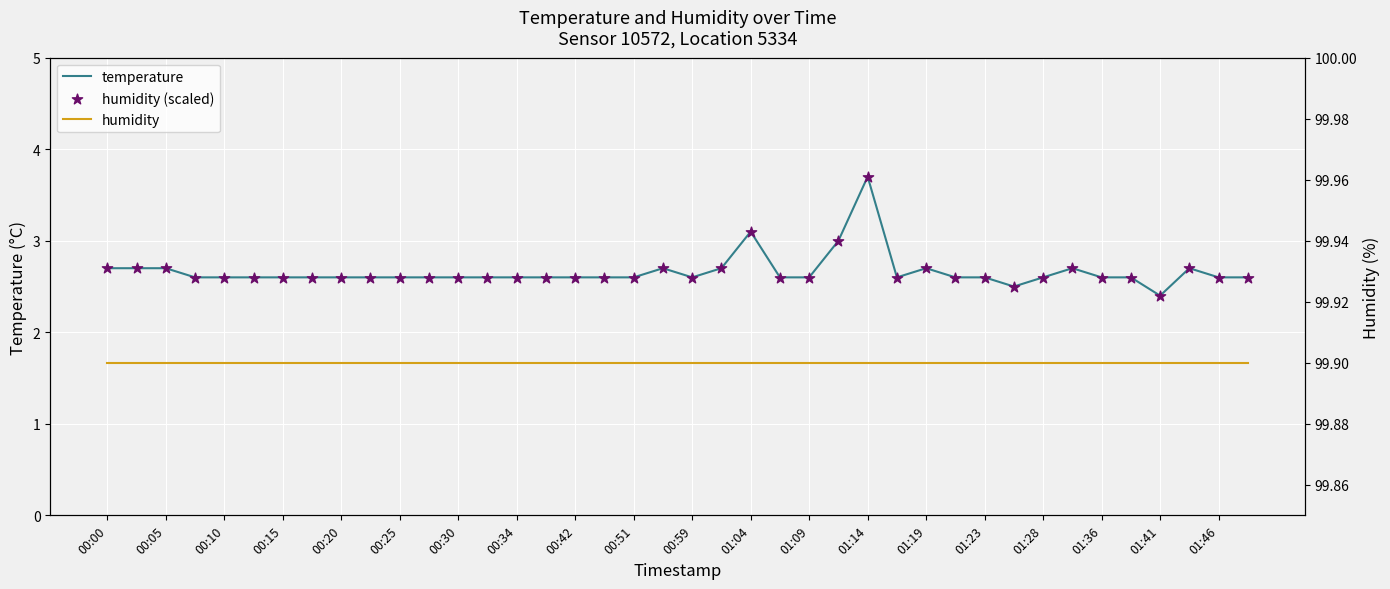

What are all the series names shown in the legend?

temperature, humidity (scaled), humidity